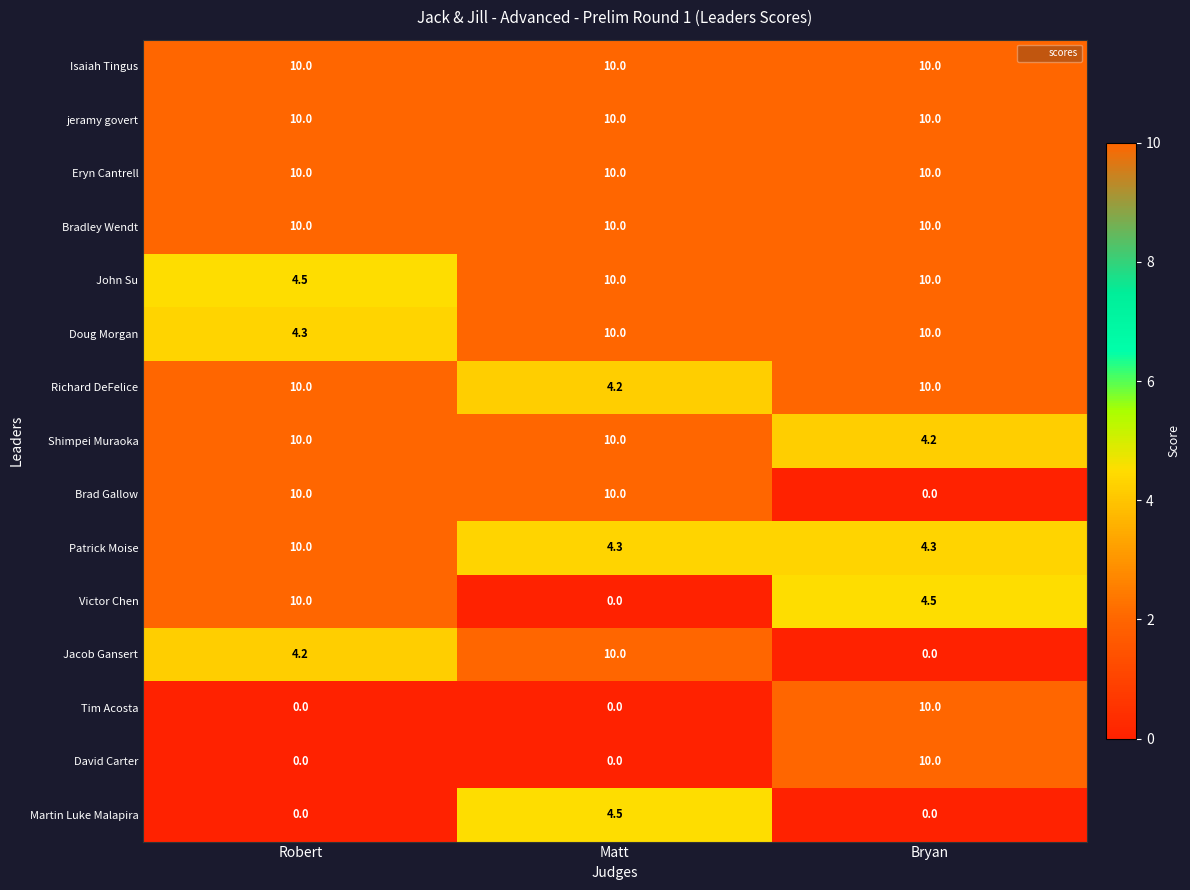

Which category has the highest value in the Victor Chen series?

Robert